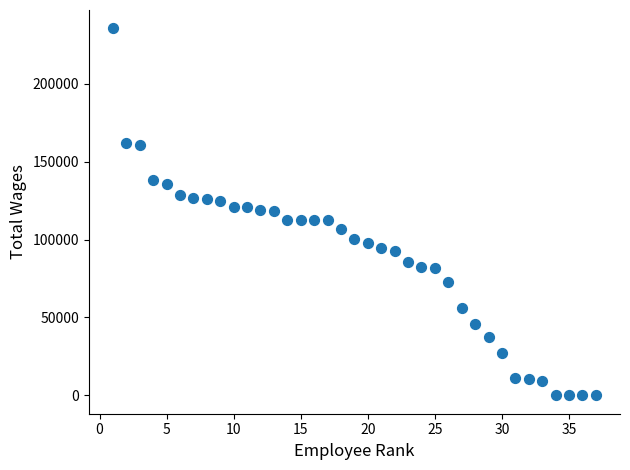

What is the range of X values (max minus min)?

36